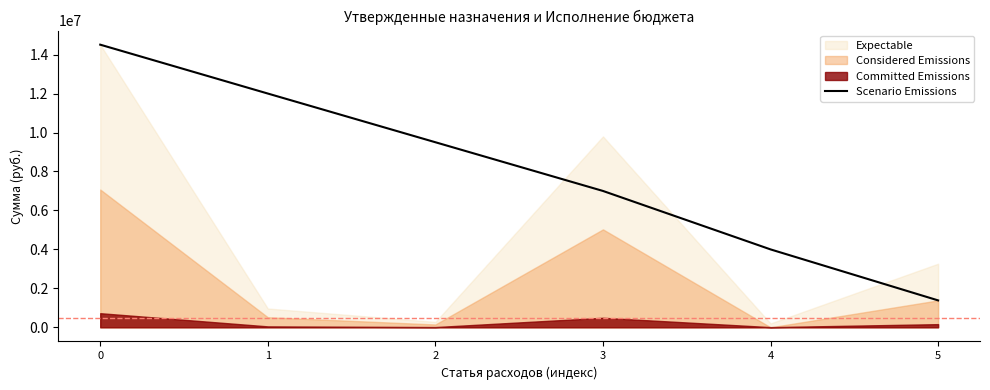

True or false: the data has more than 0 interior local peaks.

False